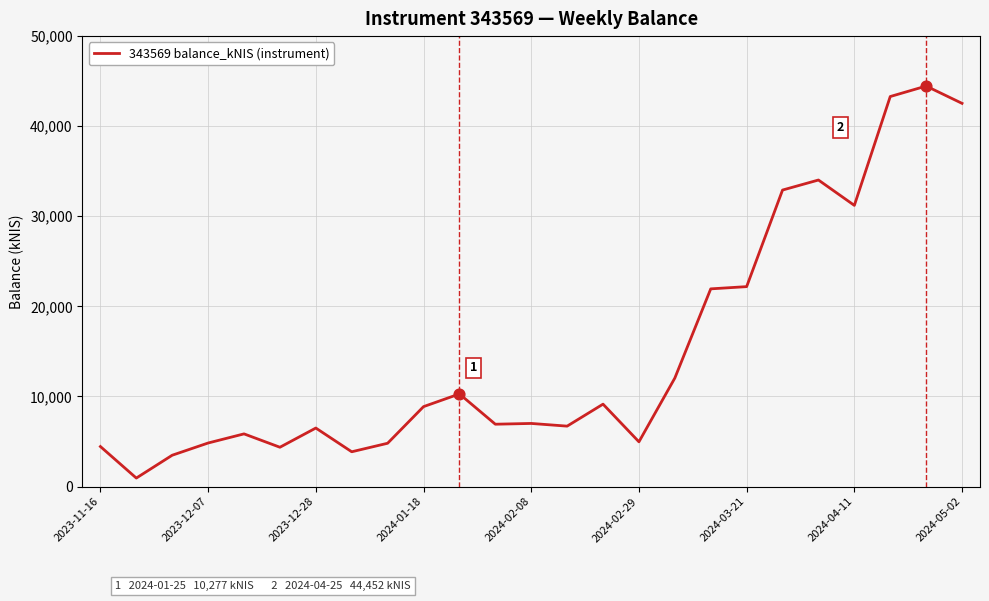

What is the greatest value displayed?

44452.4